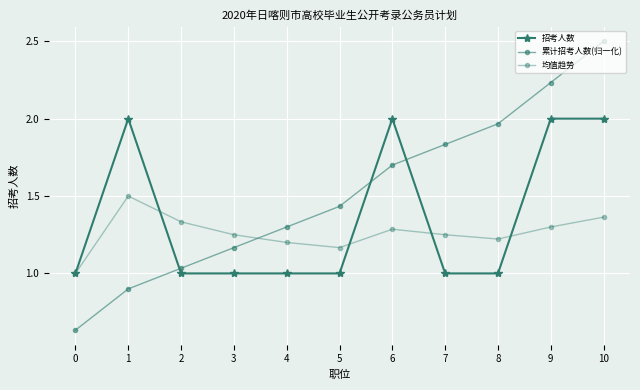

How many interior local peaks does the 均值趋势 series have?

2